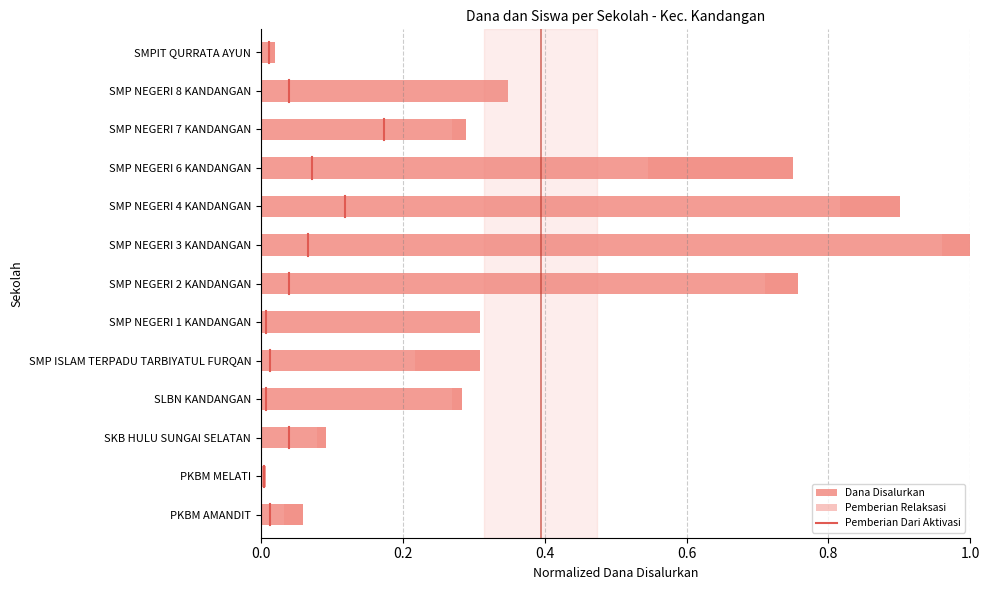

The chart shows a value of -0.5 at 0.0. True or false?

False